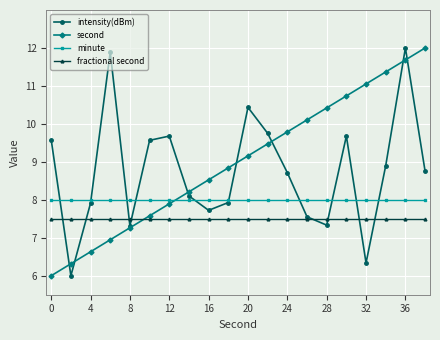

True or false: fractional second and second cross at least once.

True